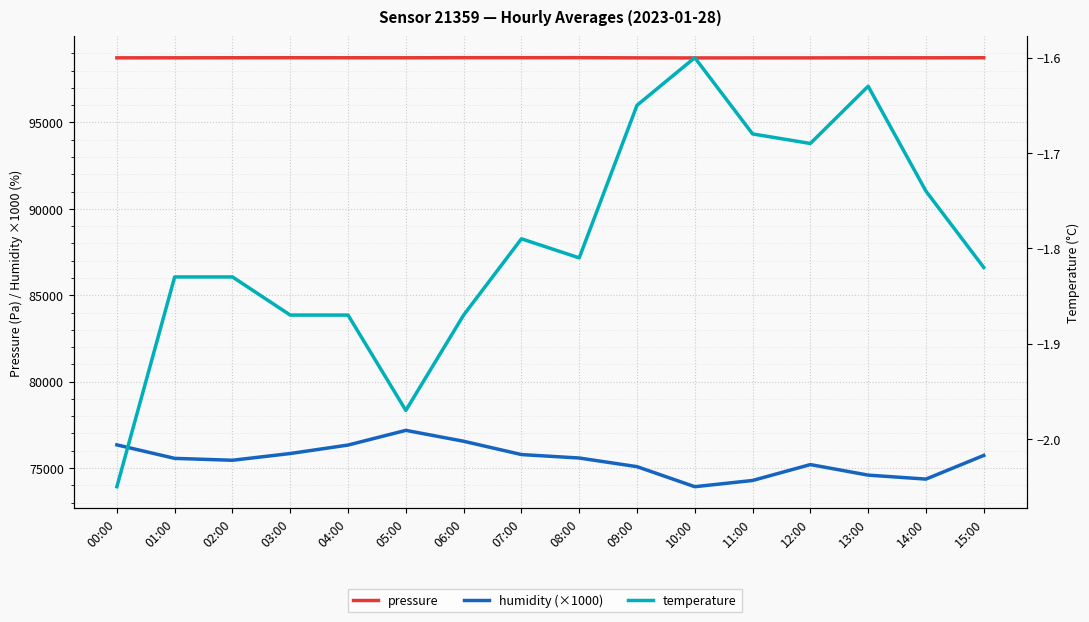

Rank the categories by temperature value from highest to lowest.

10:00, 13:00, 09:00, 11:00, 12:00, 14:00, 07:00, 08:00, 15:00, 01:00, 02:00, 03:00, 04:00, 06:00, 05:00, 00:00